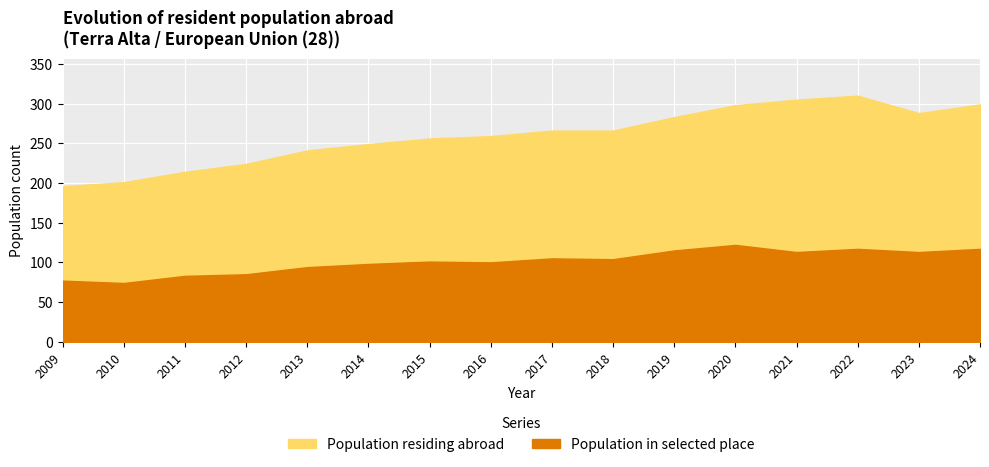

True or false: Population residing abroad has more than 1 points higher than both neighbors.

False